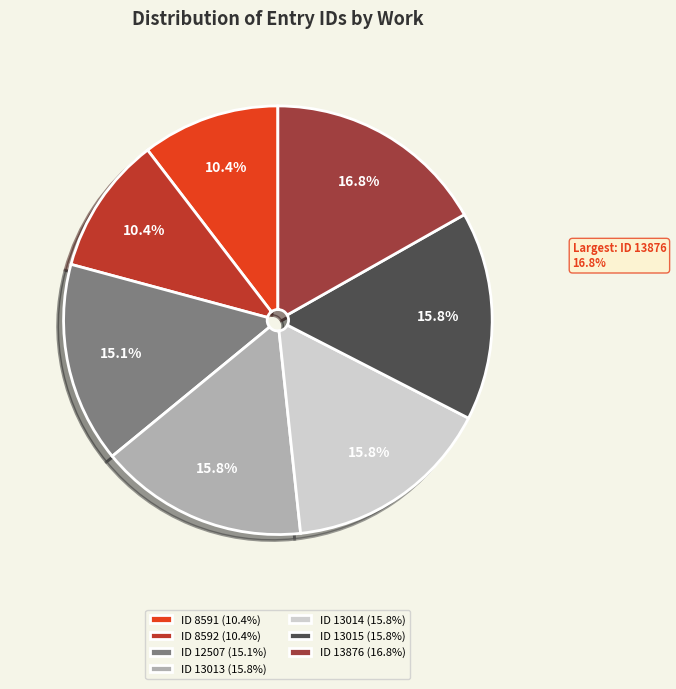

Is there a majority slice in this chart?

No